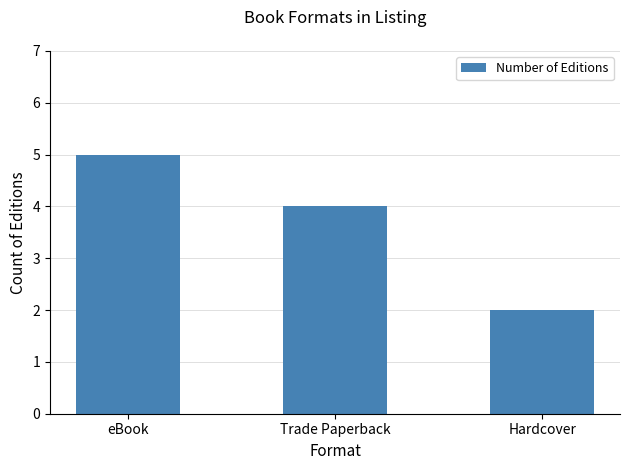

What is the ratio of the value at Trade Paperback to the value at eBook?

0.8